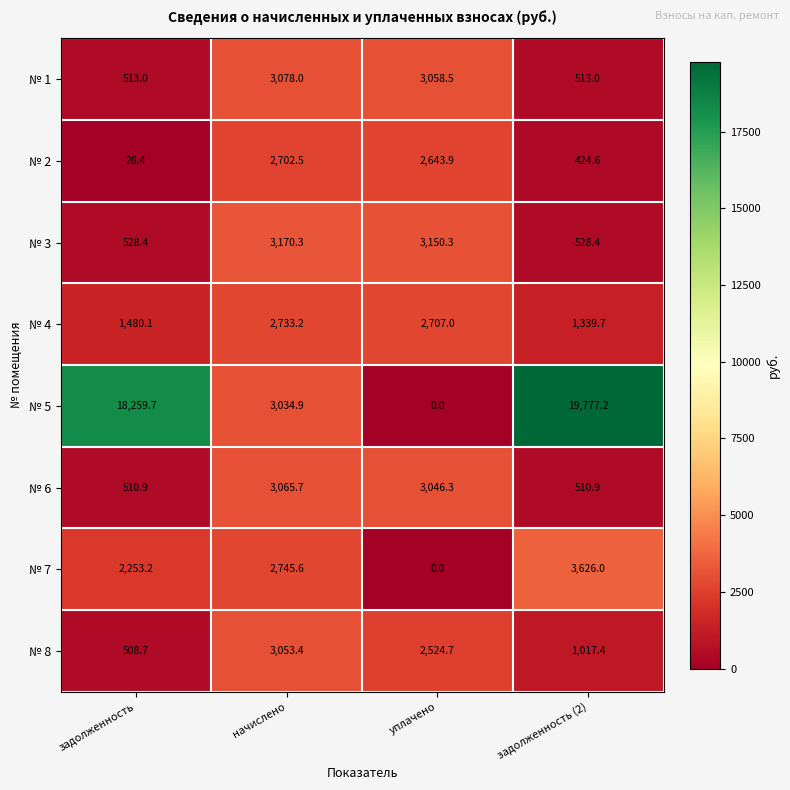

What is the sum of the № 1 values at уплачено and начислено?

6136.5